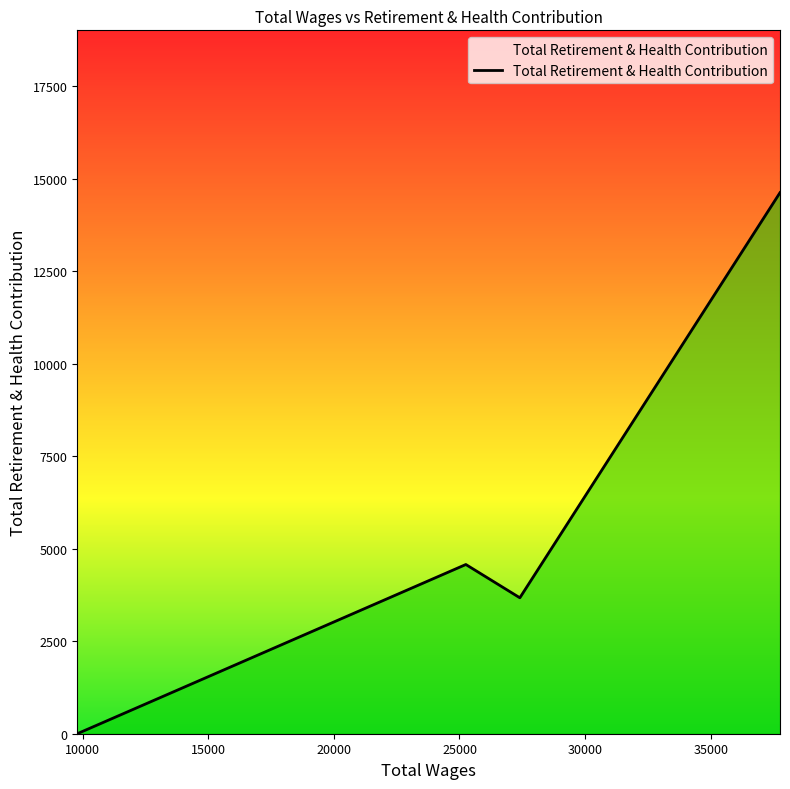

What is the average value?

5720